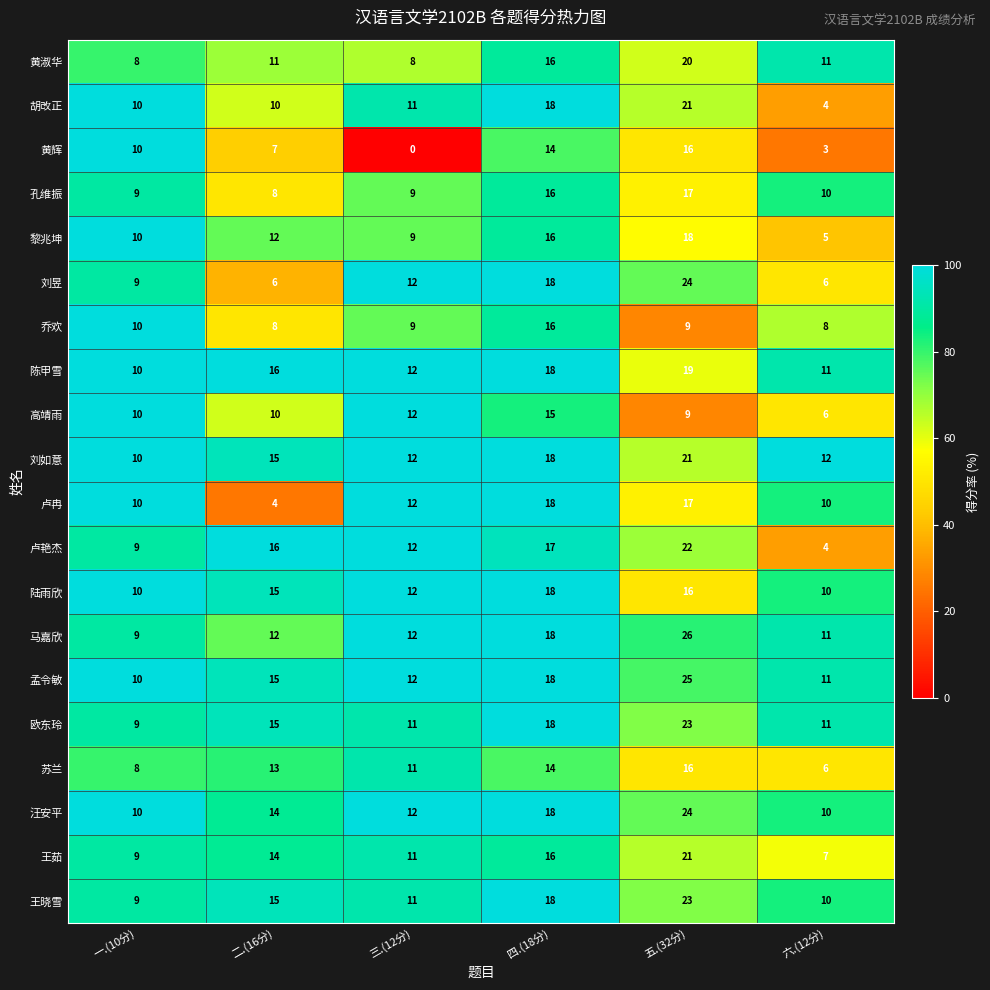

Is it true that 卢艳杰 equals 12 at 三.(12分)?

True